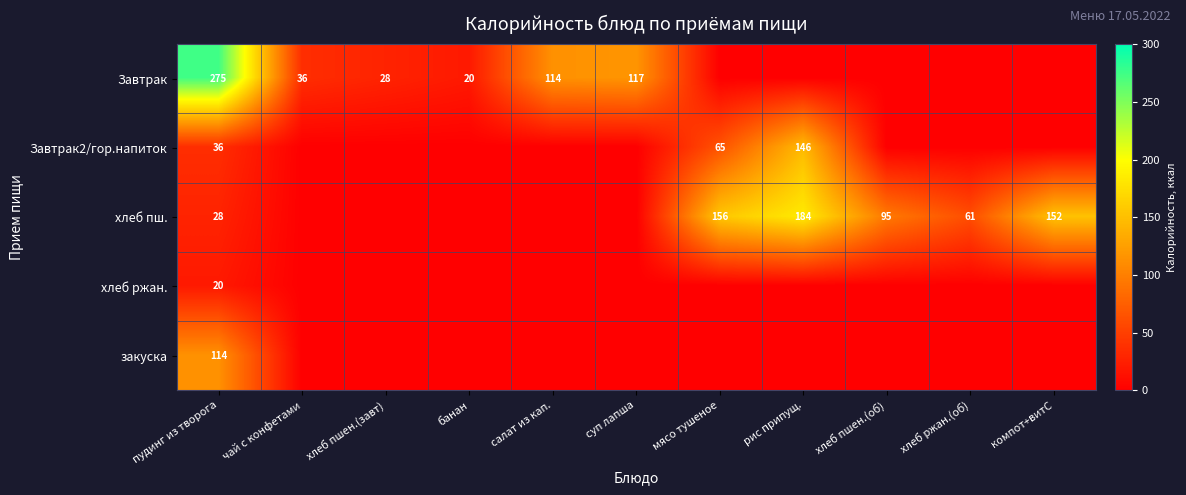

The value of хлеб пш. at компот+витС is 273. True or false?

False